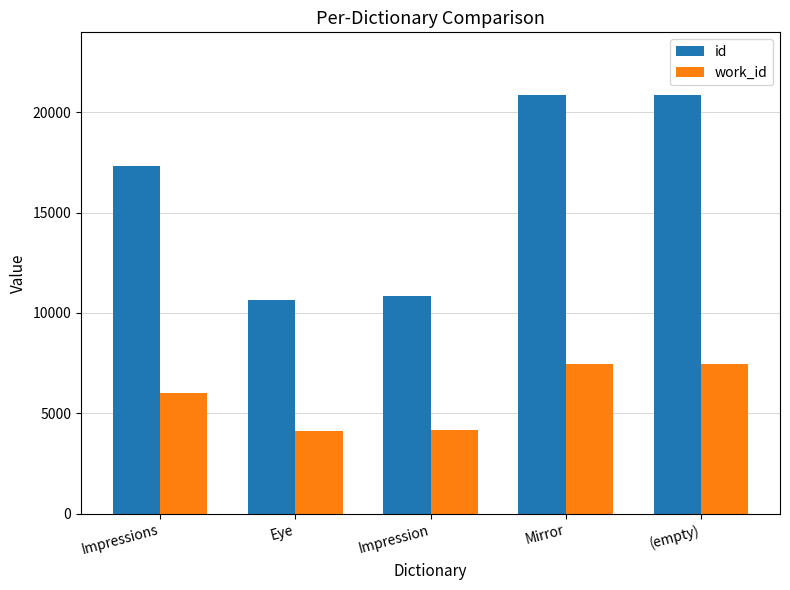

How many values in the id series exceed 17303?

3